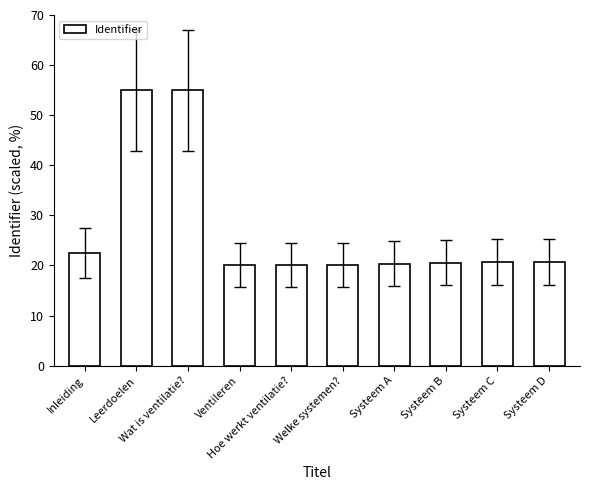

What is the minimum value shown in the chart?

20.0